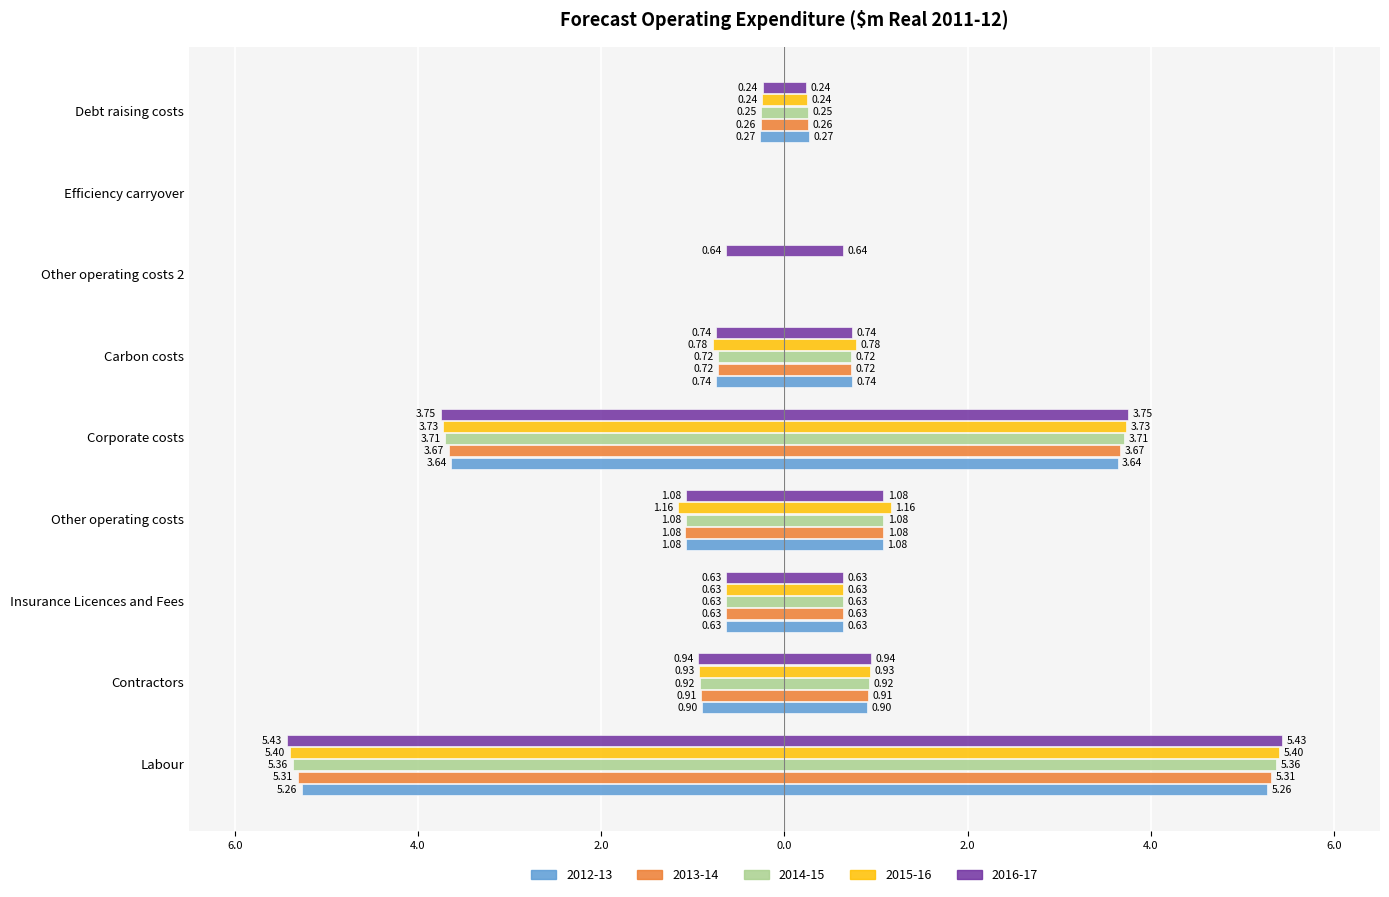

True or false: 2016-17 has a value of 2.2 at Efficiency carryover.

False